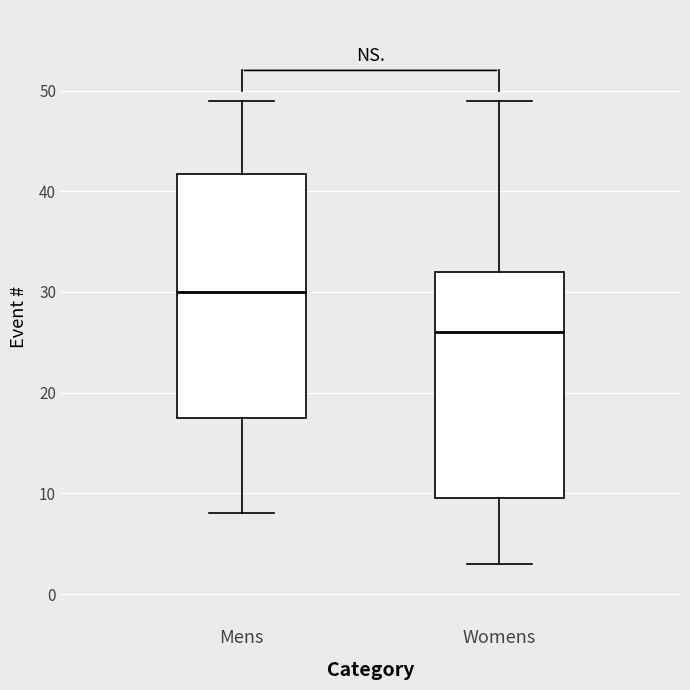

Reading left to right, read every box against the y-axis: the position of its median line, the range the box covers, and the ends of its whiskers. The values are not printed on the chart, so give them approximately, as read against the axis.

Mens: median 30, box 18 to 42, whiskers 8 to 49
Womens: median 26, box 10 to 32, whiskers 3 to 49